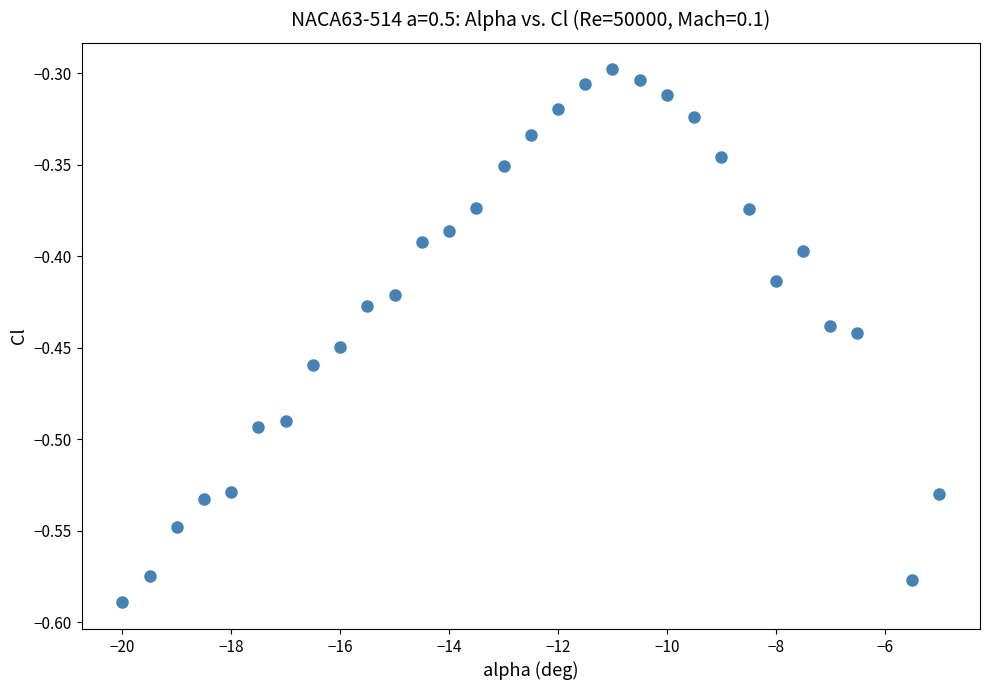

What is the range of Y values (max minus min)?

0.3